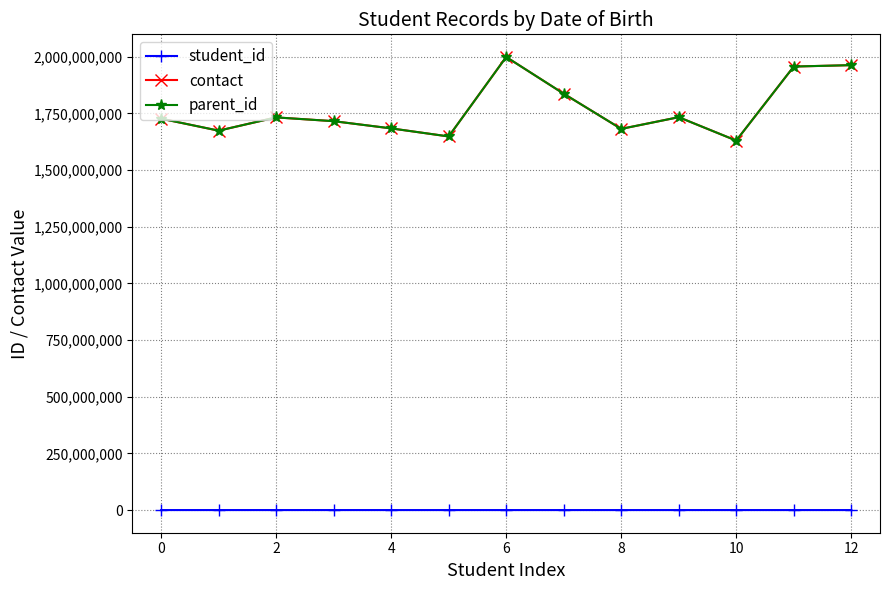

Does the chart have visible grid lines?

Yes